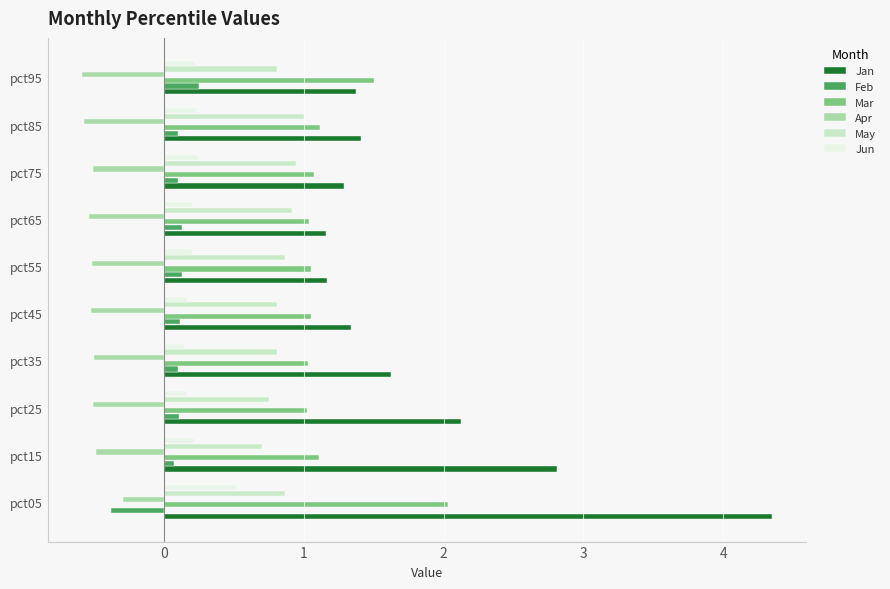

What is the maximum value for Jan?

4.3